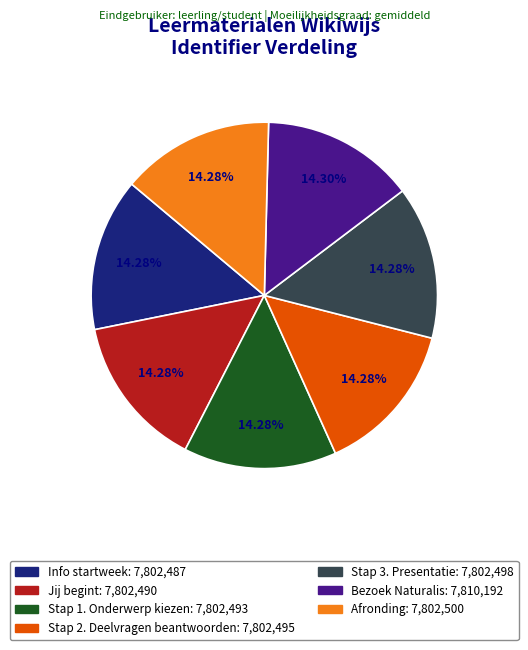

Does Jij begint account for over 50% of the chart?

No